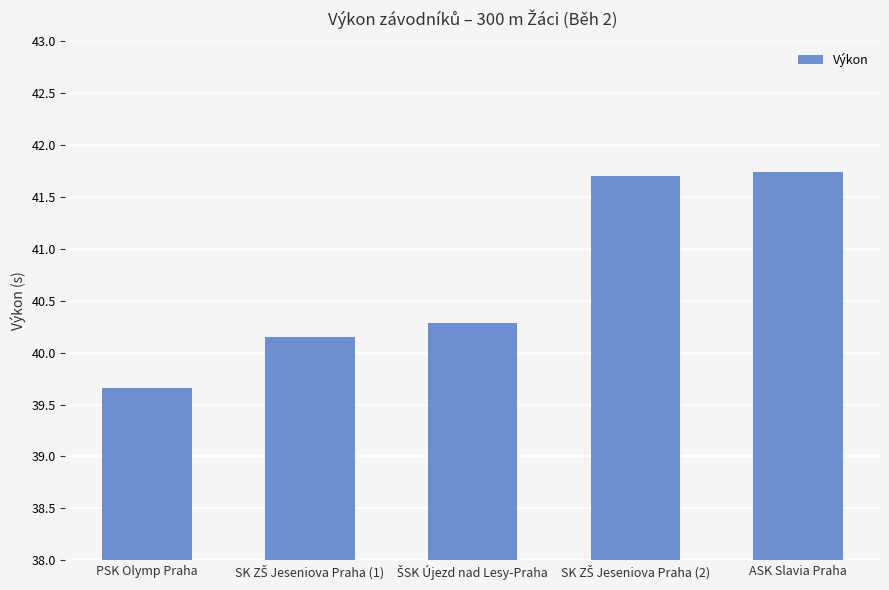

Are the bars horizontal?

No